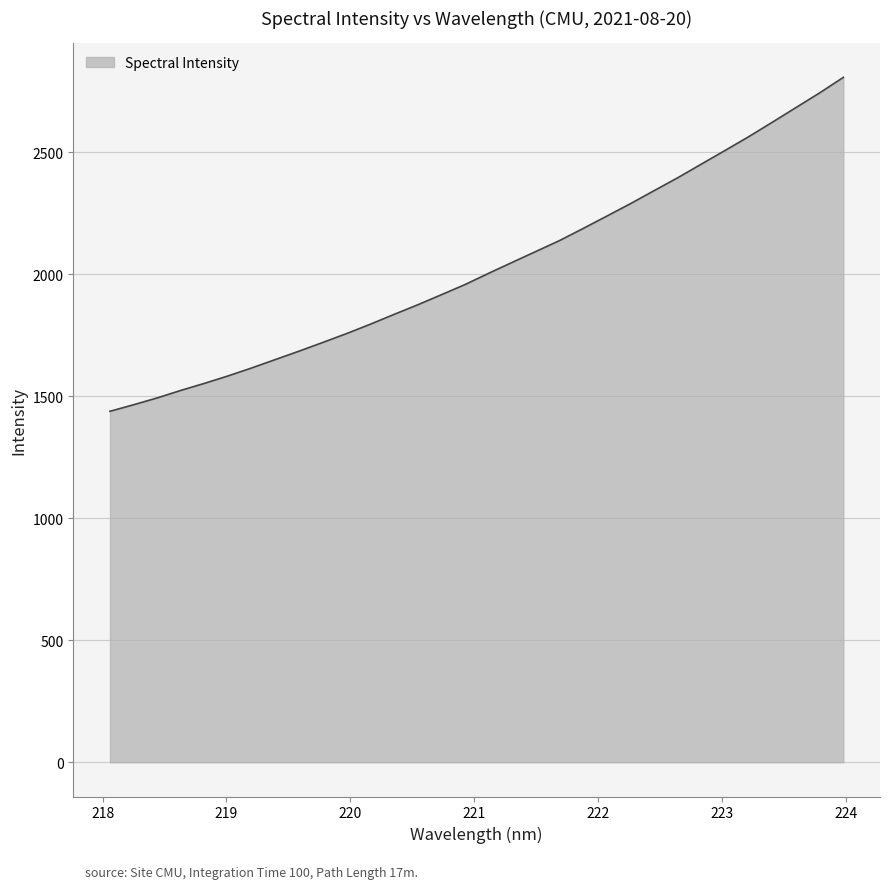

Does the chart have visible grid lines?

Yes